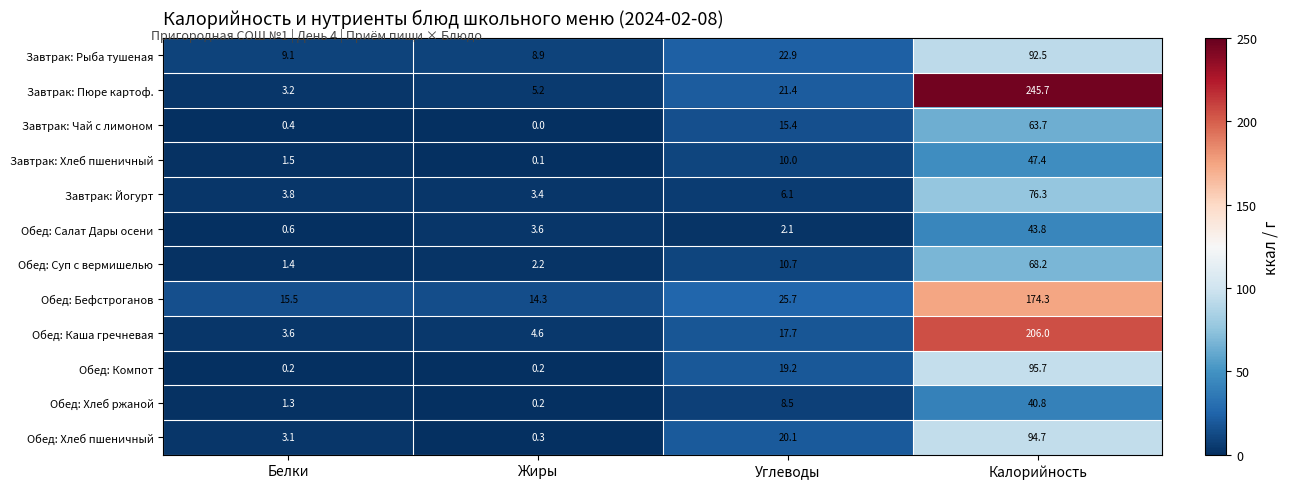

How many data points does each series have?

4